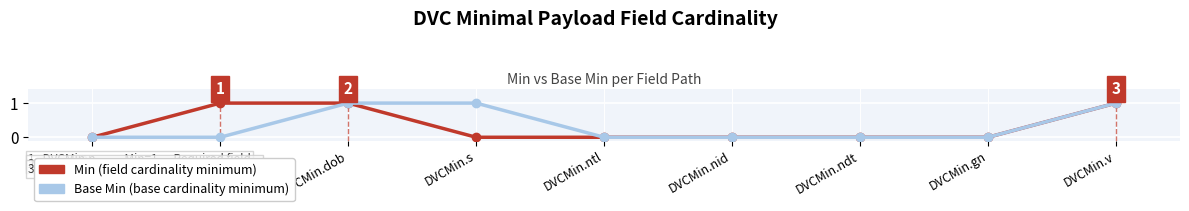

What is the label of the 4th point from the left?

DVCMin.s